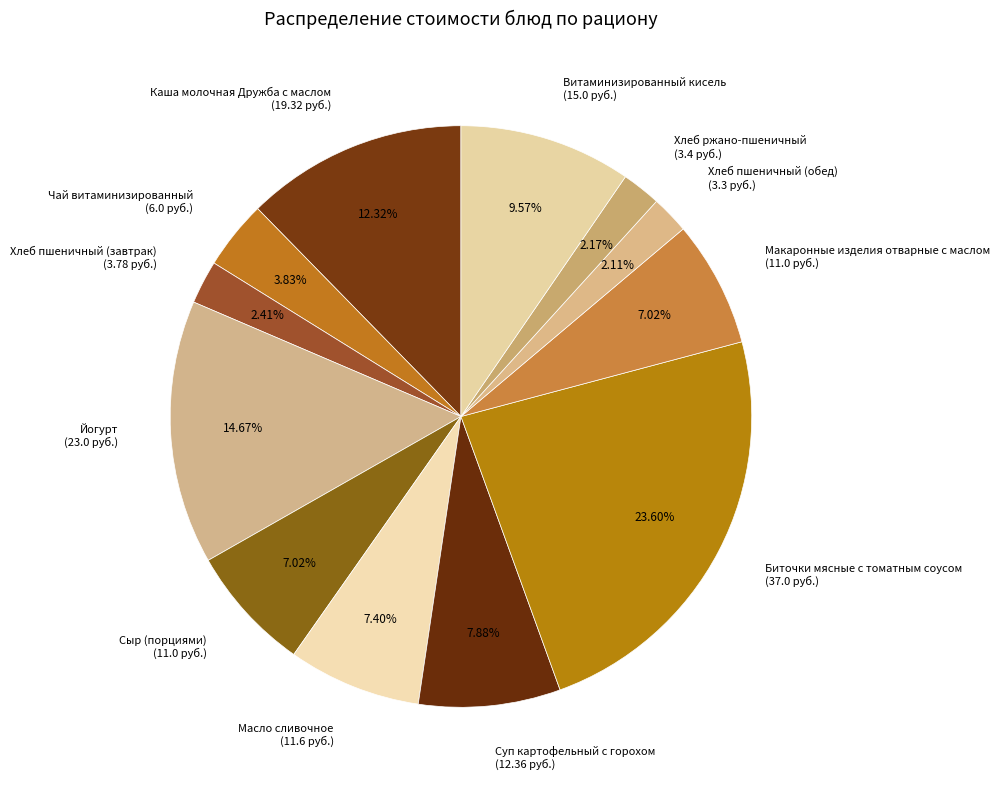

Approximately how many times larger is the value at Сыр (порциями) (11.0 руб.) compared to Макаронные изделия отварные с маслом (11.0 руб.)?

1.0